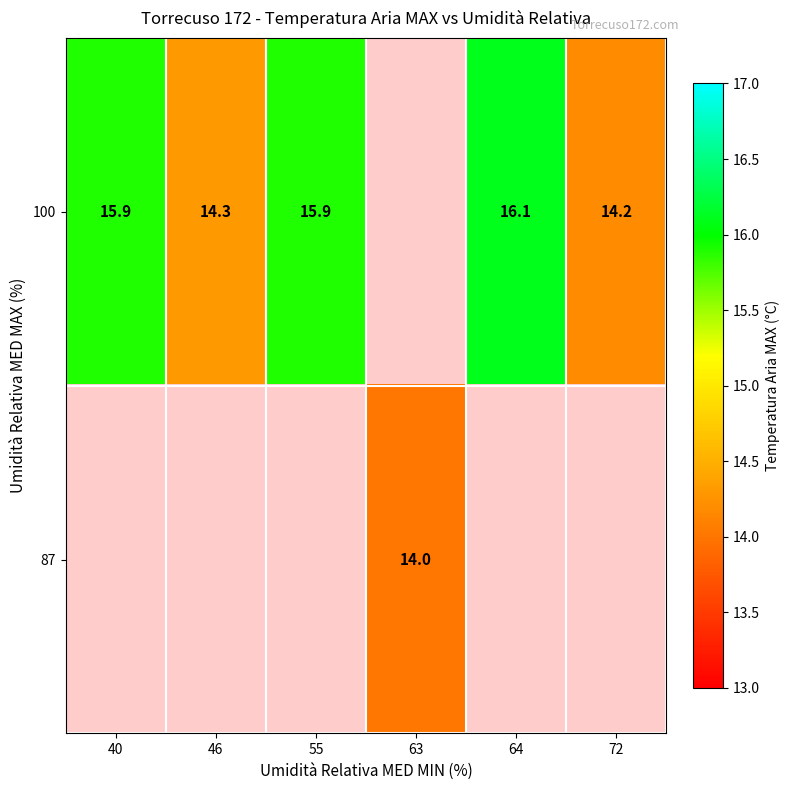

How many data points does each series have?

6